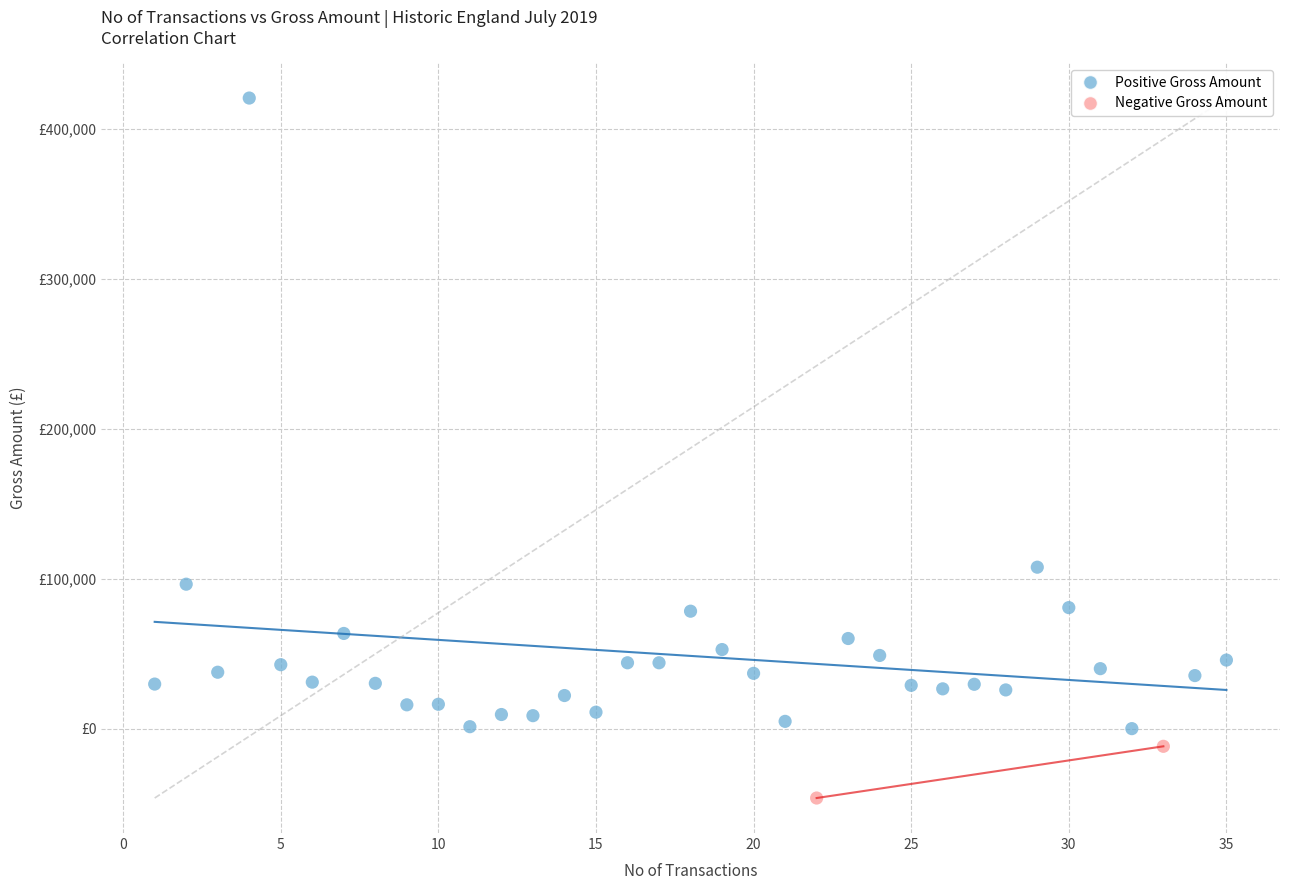

What are all the series names shown in the legend?

Positive Gross Amount, Negative Gross Amount